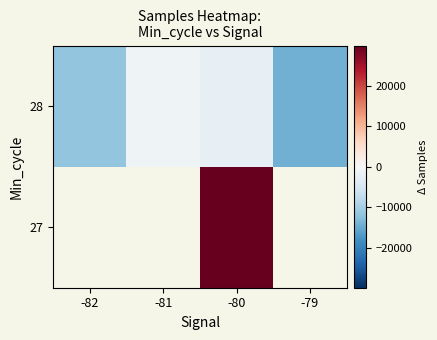

How many positive values does the 27 series have?

1